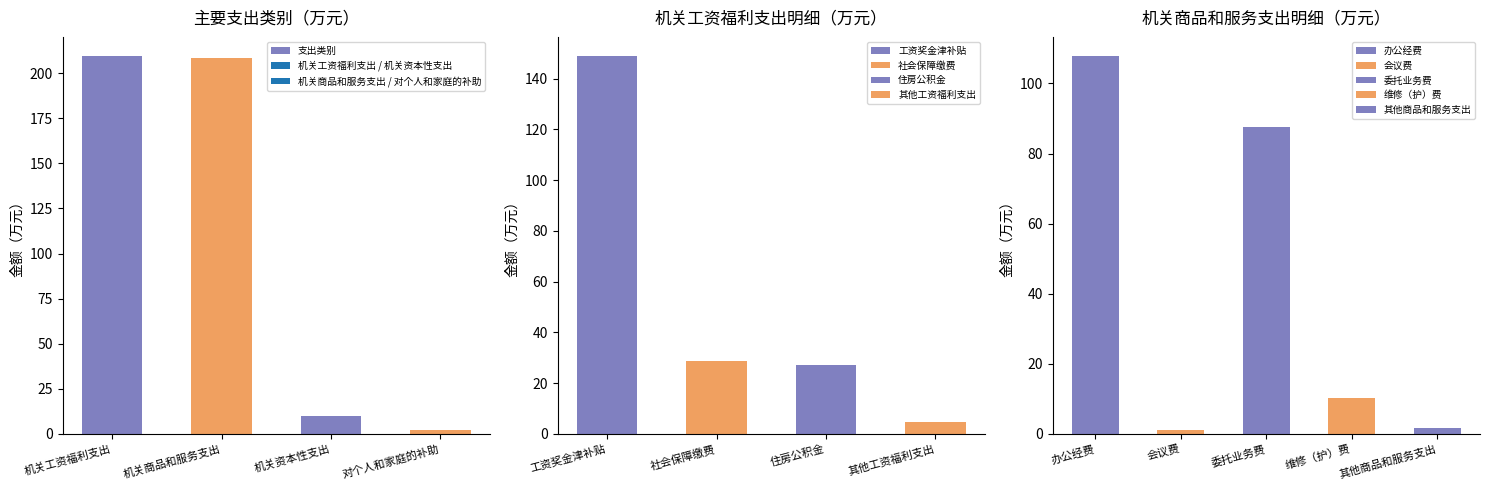

Rank the categories by value from highest to lowest.

机关工资福利支出, 机关商品和服务支出, 机关资本性支出, 对个人和家庭的补助